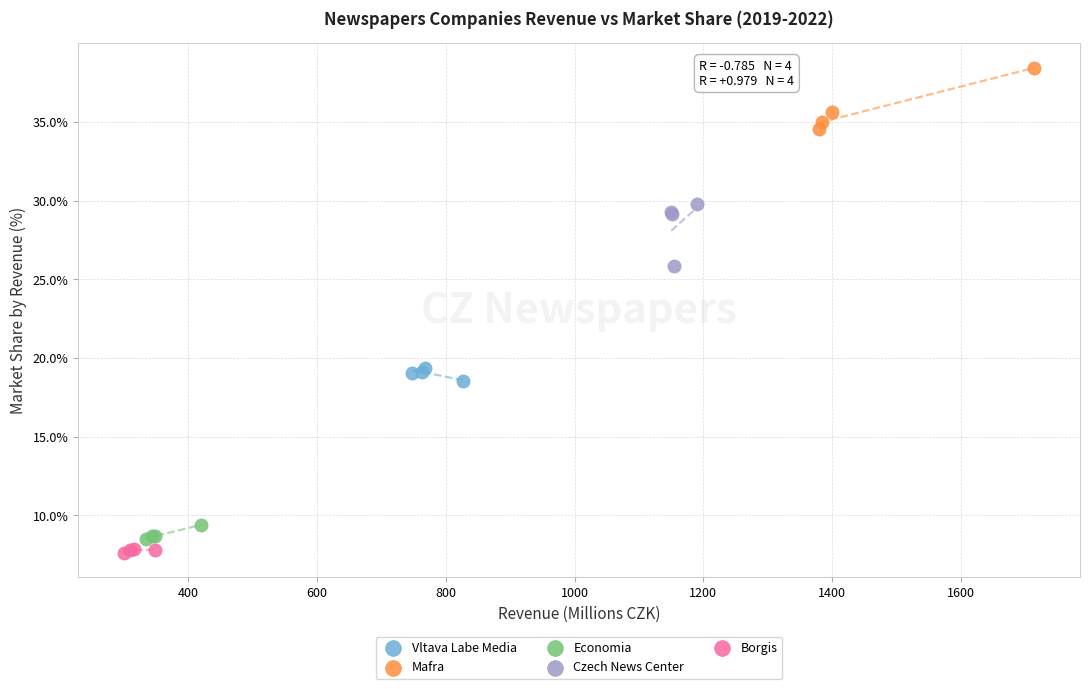

What are all the series names shown in the legend?

Vltava Labe Media, Mafra, Economia, Czech News Center, Borgis